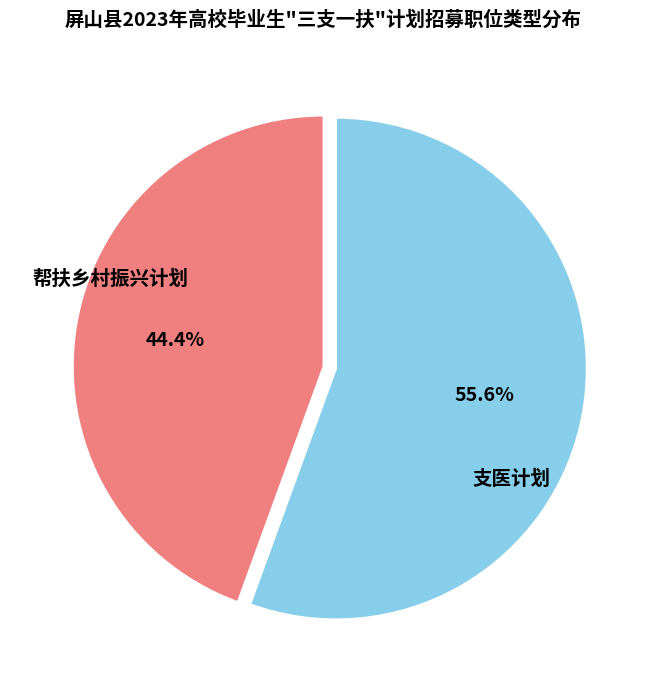

What percentage is the 帮扶乡村振兴计划 slice, to the nearest percent?

44%